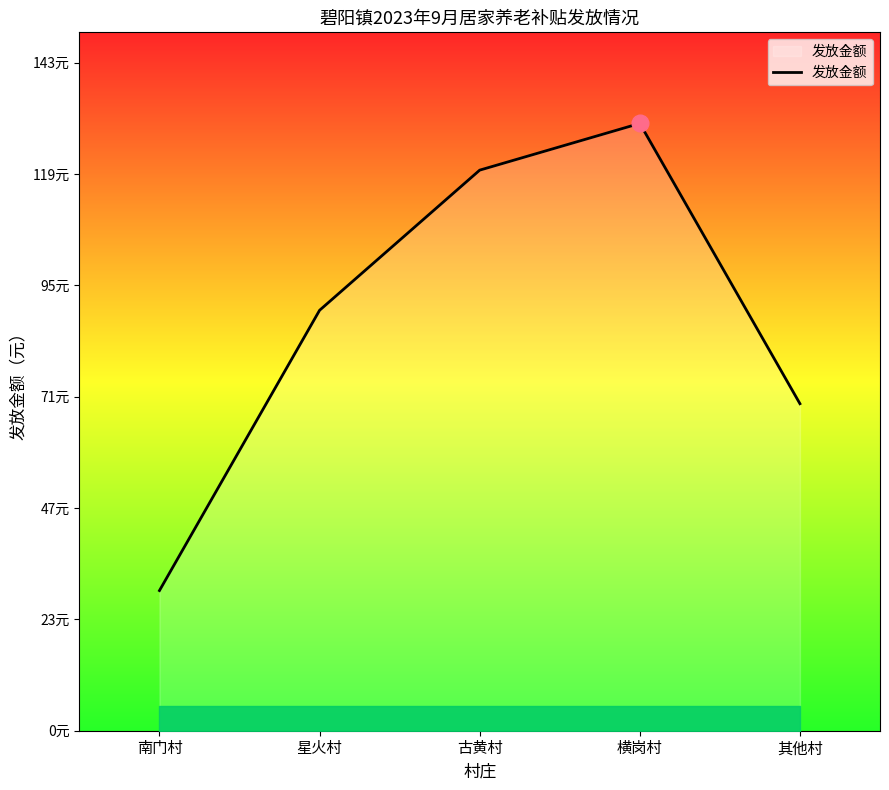

Is this an area chart (filled region under the line)?

Yes